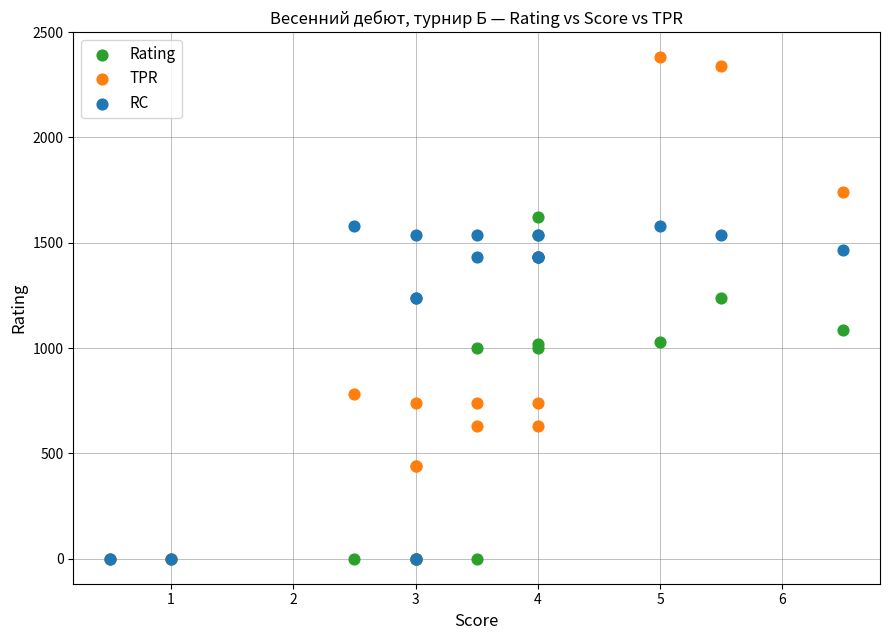

In the Rating series, what Y value is closest to 811?

1000